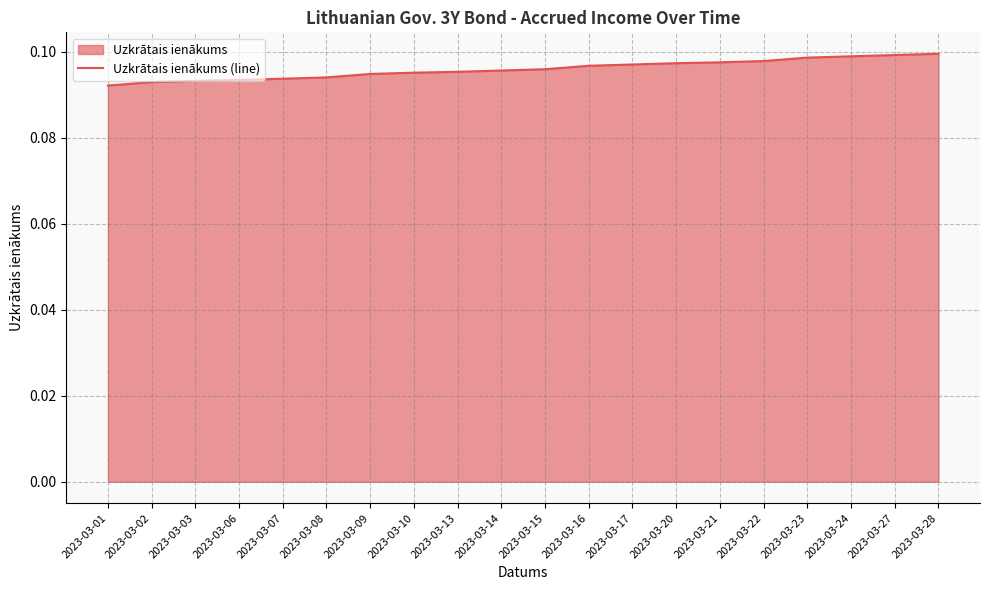

Count the number of categories in the chart.

20